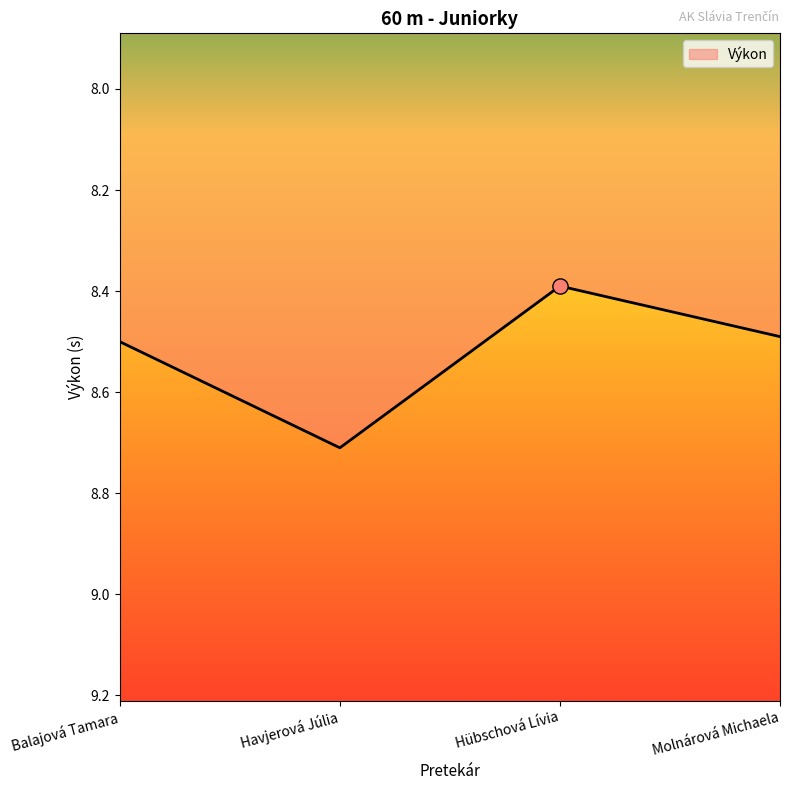

Which has a higher value, Hübschová Lívia or Havjerová Júlia?

Havjerová Júlia